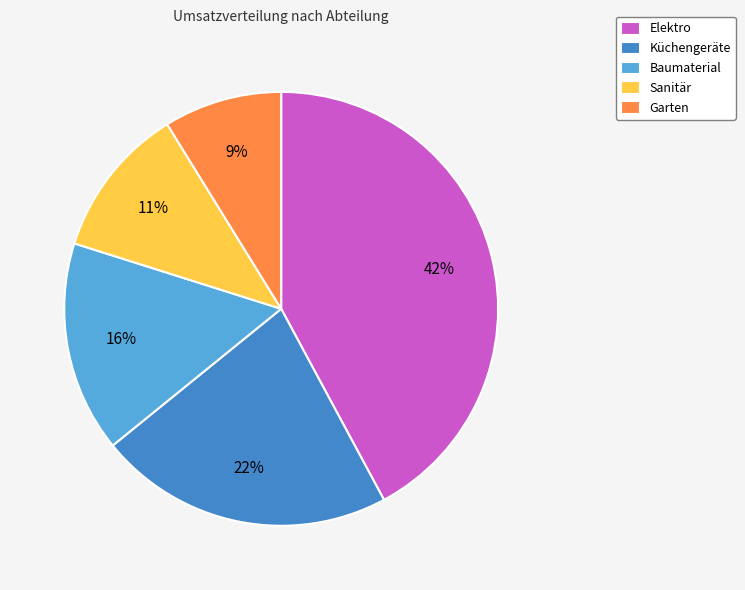

To the nearest percent, what is the combined percentage of Garten and Sanitär?

20%